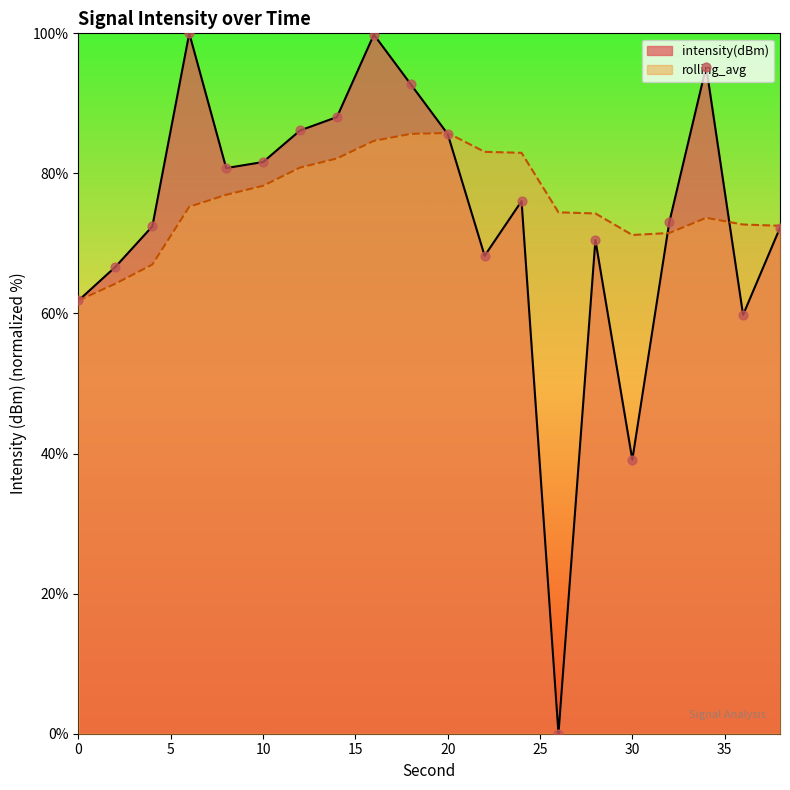

At which category is the sum across all series the highest?

16